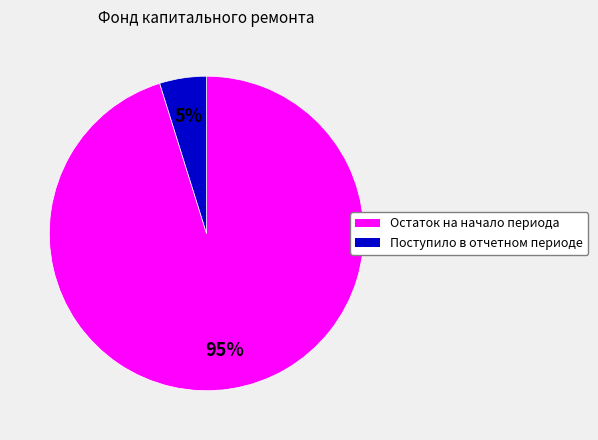

Between Поступило в отчетном периоде and Остаток на начало периода, which is larger?

Остаток на начало периода